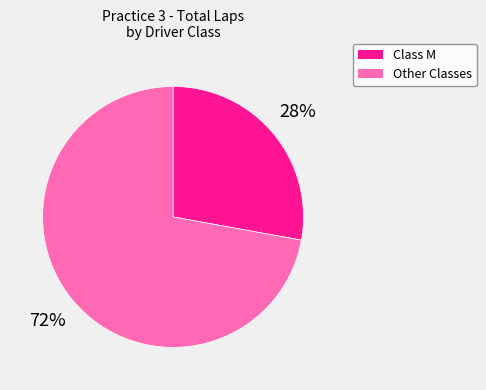

Is there a majority slice in this chart?

Yes